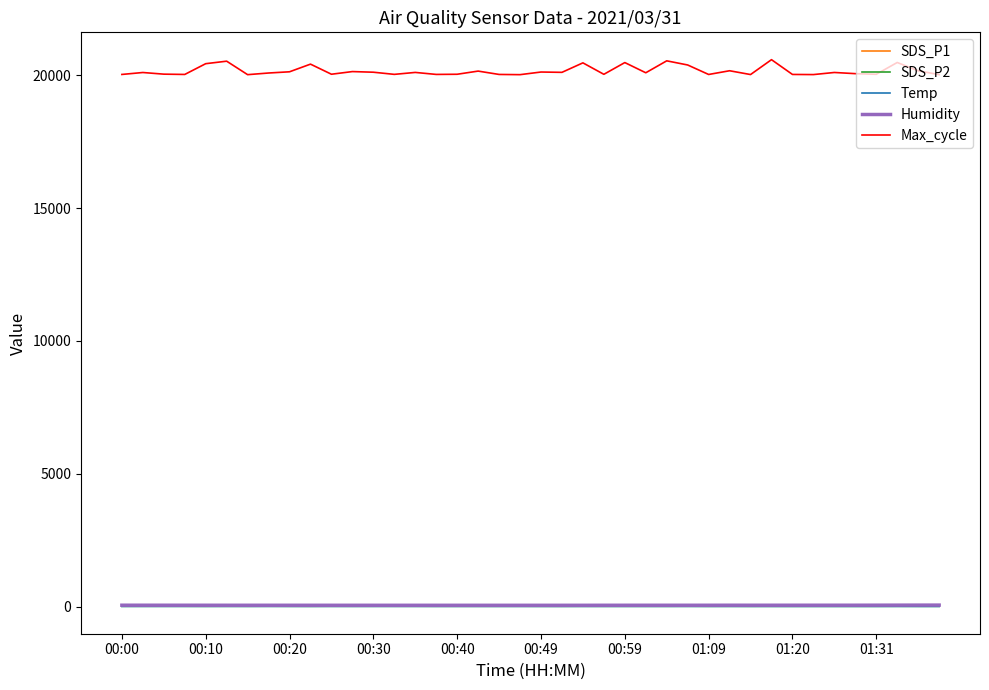

Which series has the widest spread of values?

Max_cycle